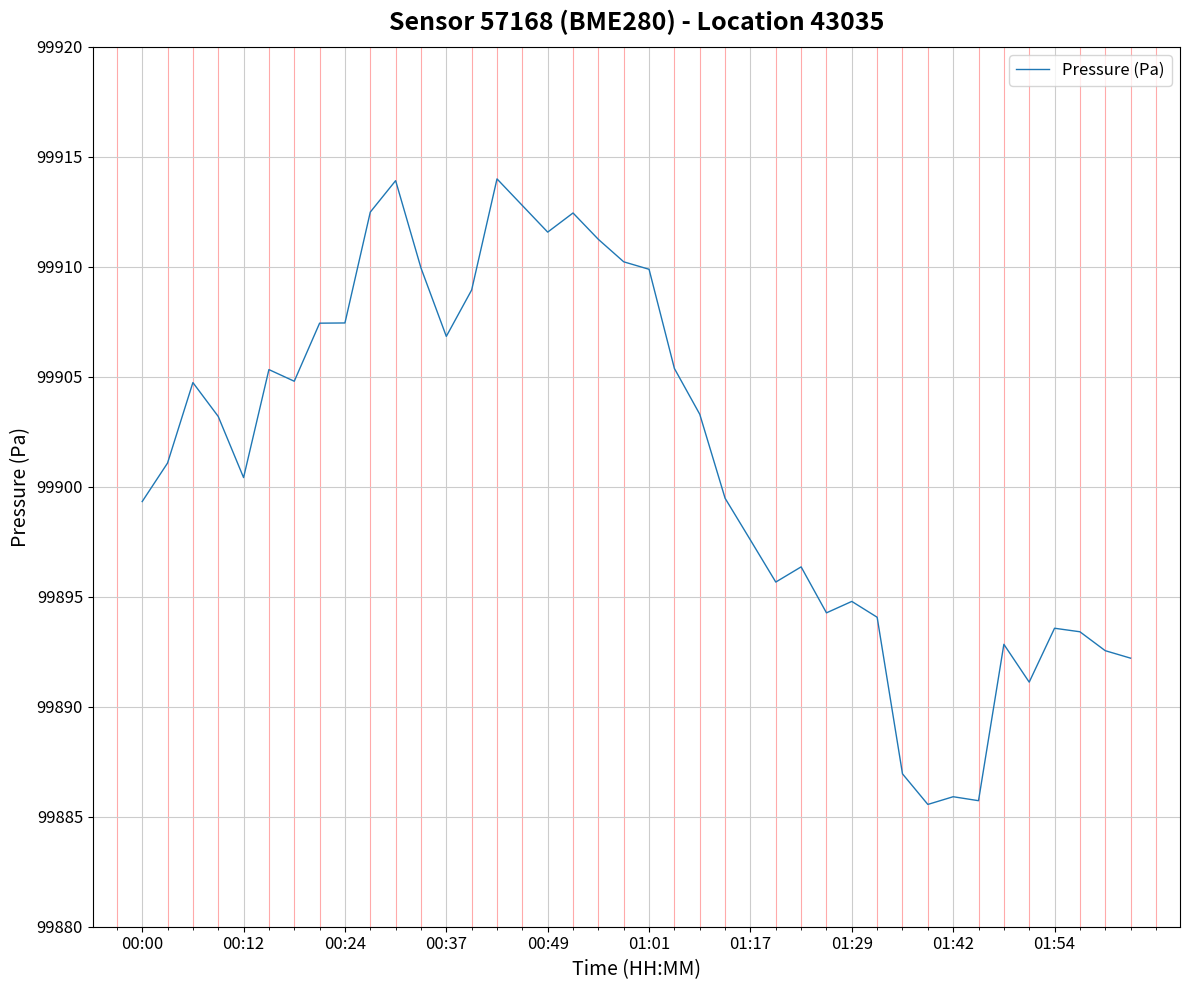

What is the maximum value shown in the chart?

99914.0